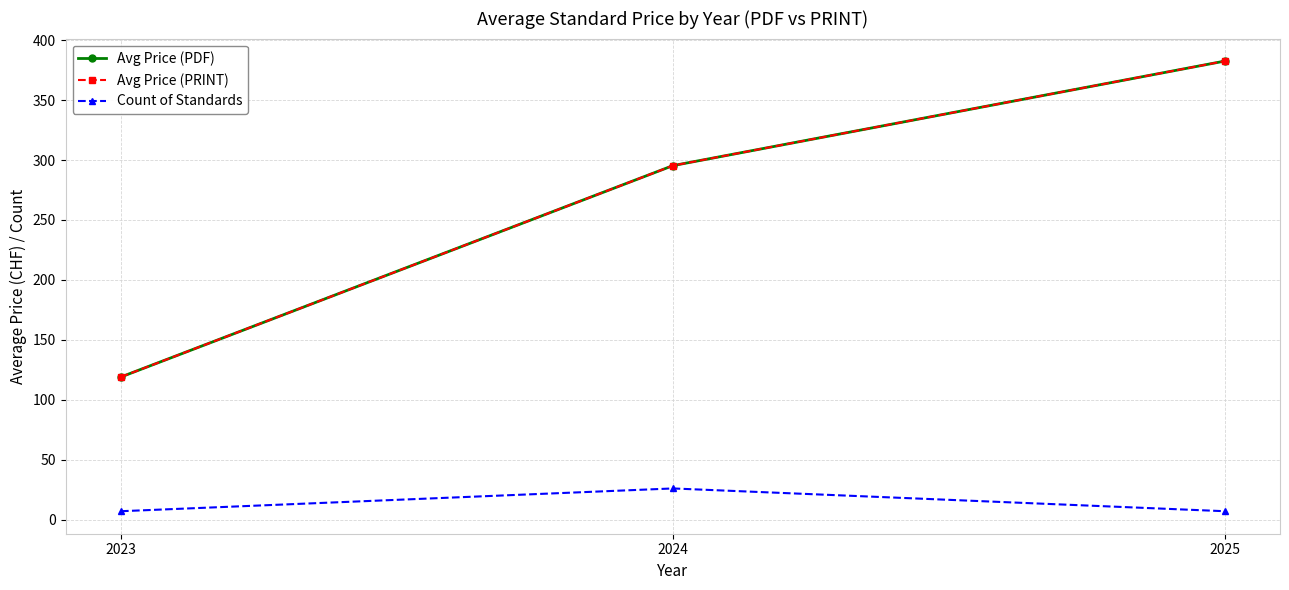

What is the lowest value of the Avg Price (PRINT) series?

119.0